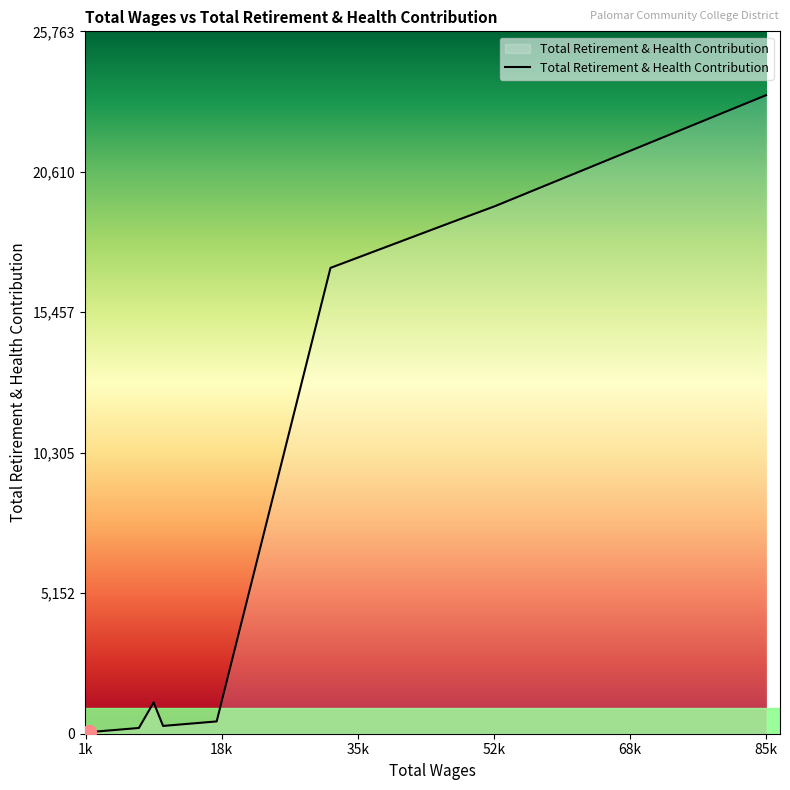

What is the difference between the maximum and minimum values?

23374